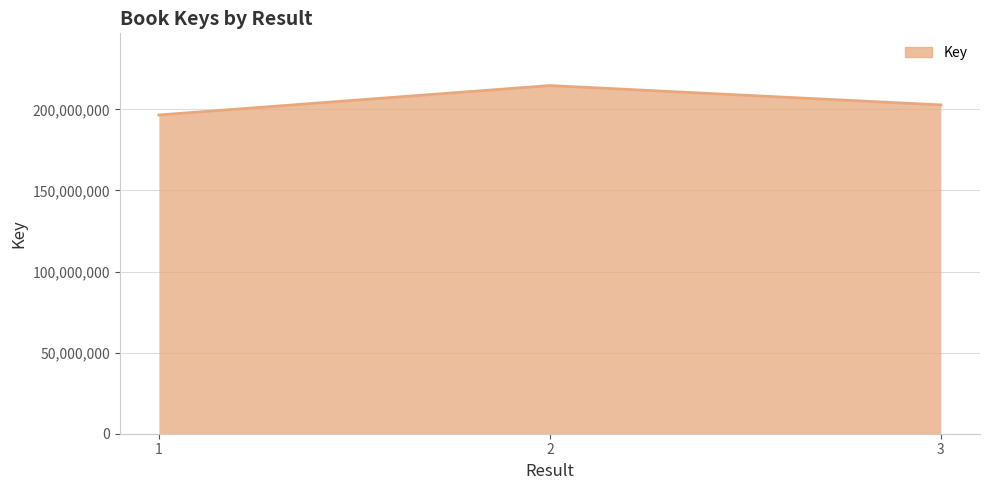

Reading right to left, what are all the values shown in this chart?

202747907	214691044	196552743